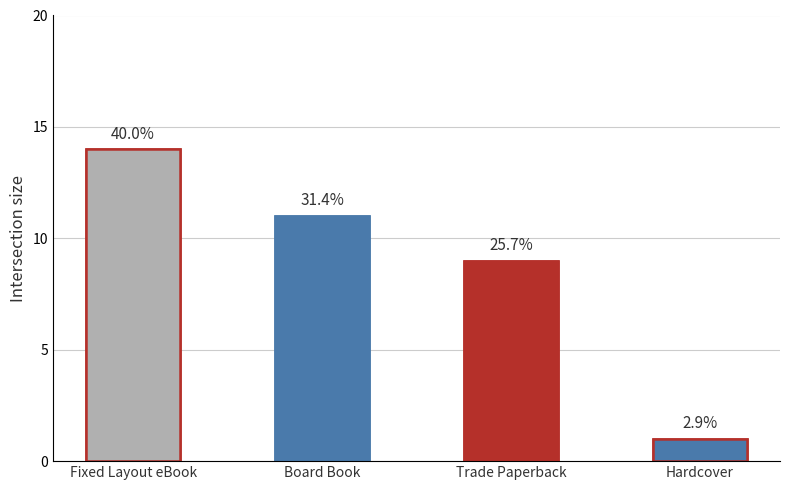

Where does the data first go above 11?

Fixed Layout eBook